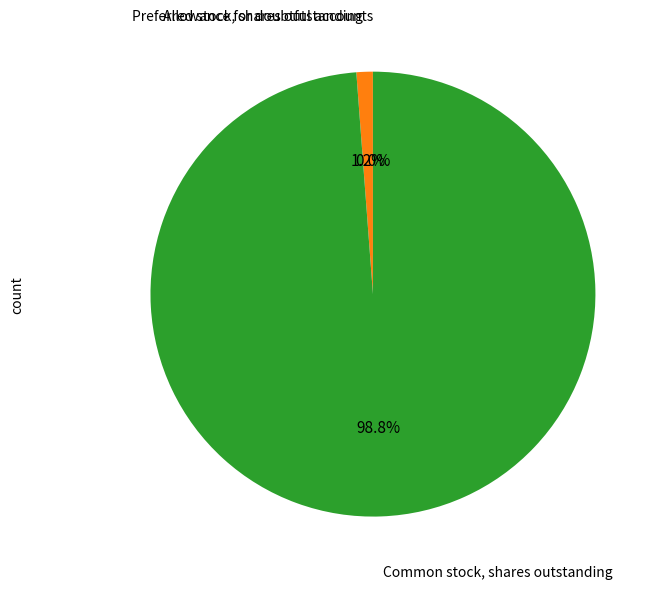

Does any single category account for the majority?

Yes